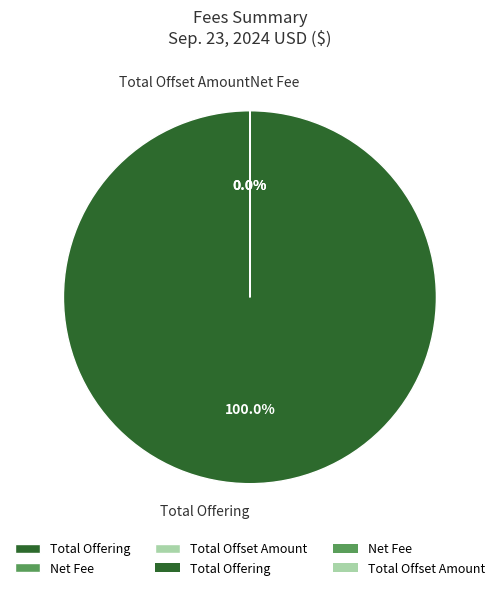

How many segments does this pie chart have?

3